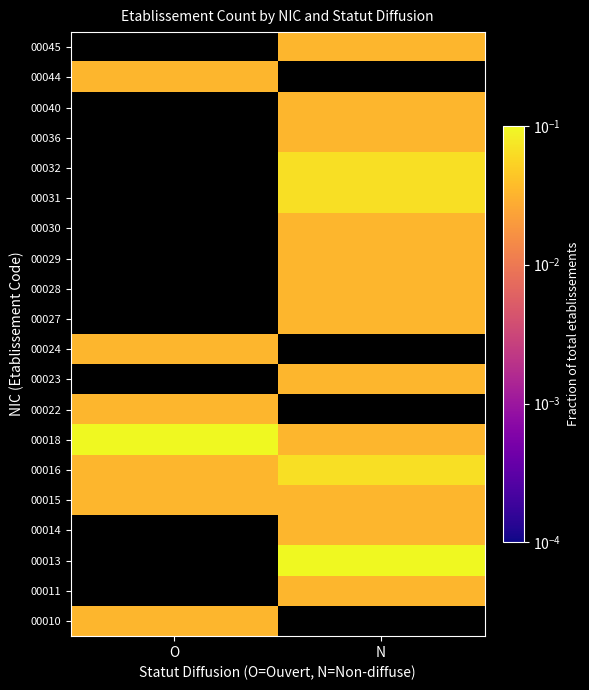

Is it true that 00040 equals 0.0 at N?

False